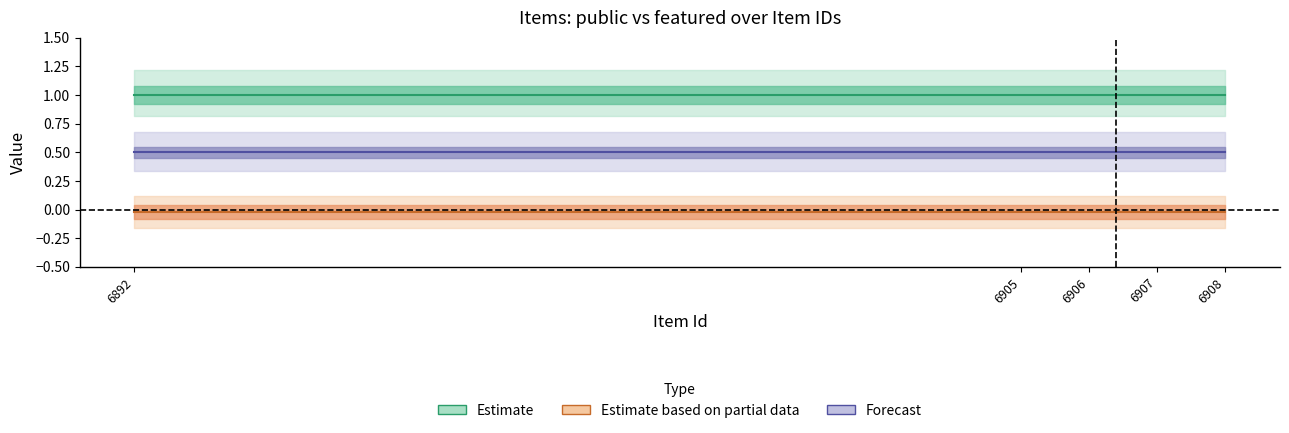

What are all the series names shown in the legend?

Estimate, Estimate based on partial data, Forecast